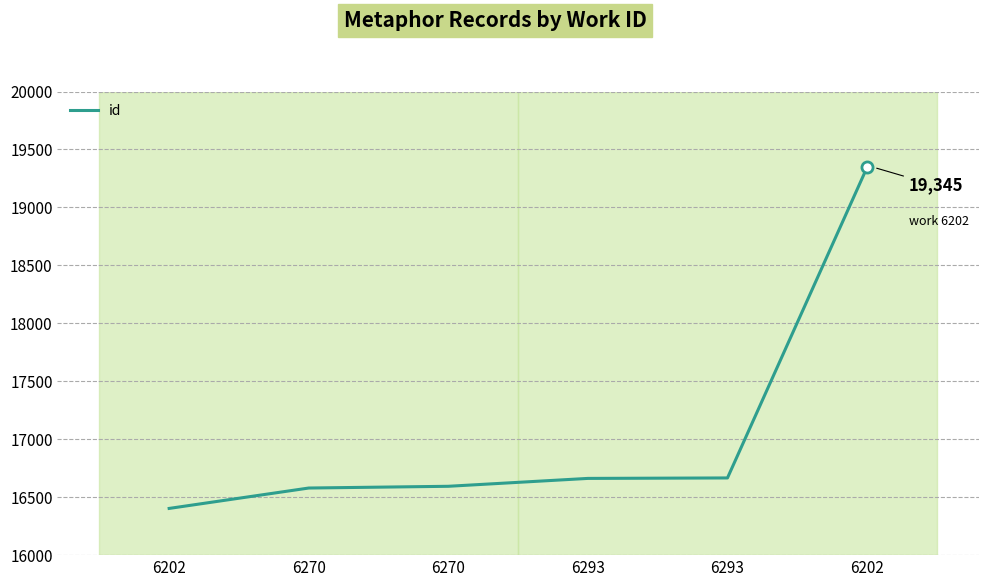

What is the greatest value displayed?

19345